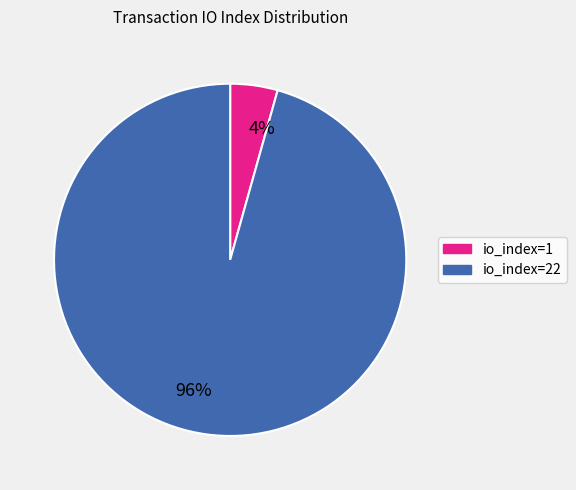

To the nearest percent, what portion does io_index=1 represent?

4%